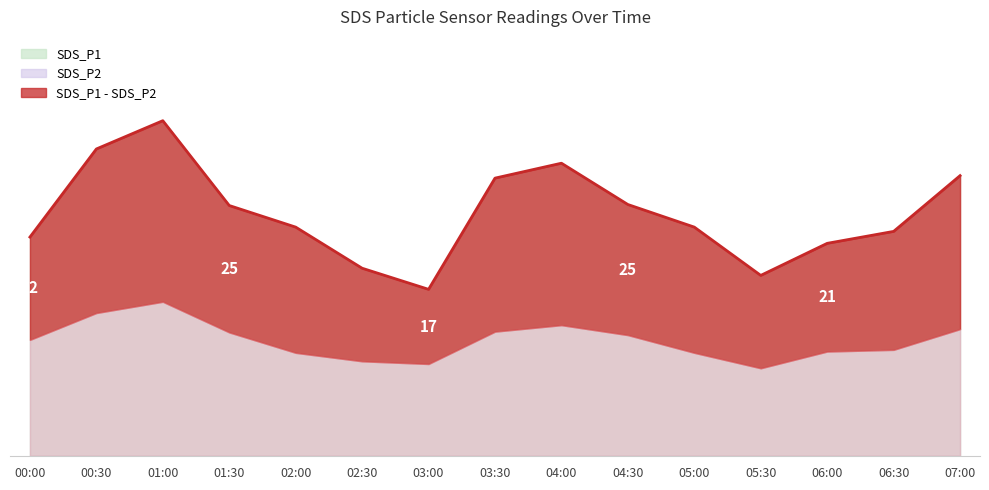

How many lines are shown in the chart?

1